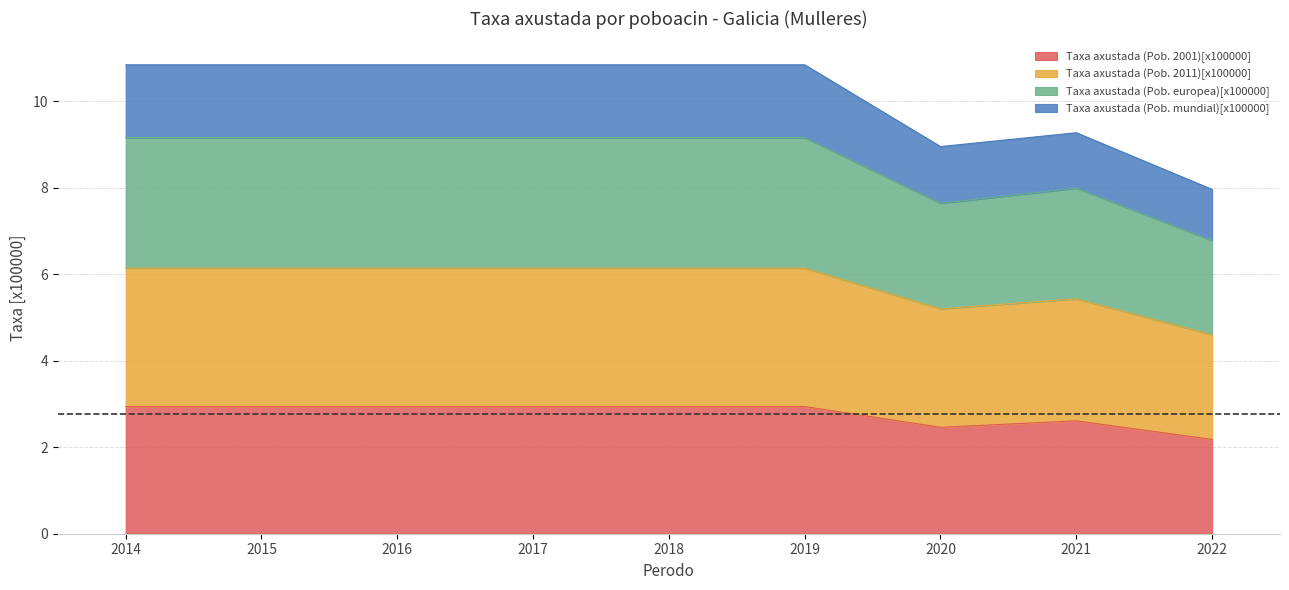

What is the minimum value for Taxa axustada (Pob. 2001)[x100000]?

2.2